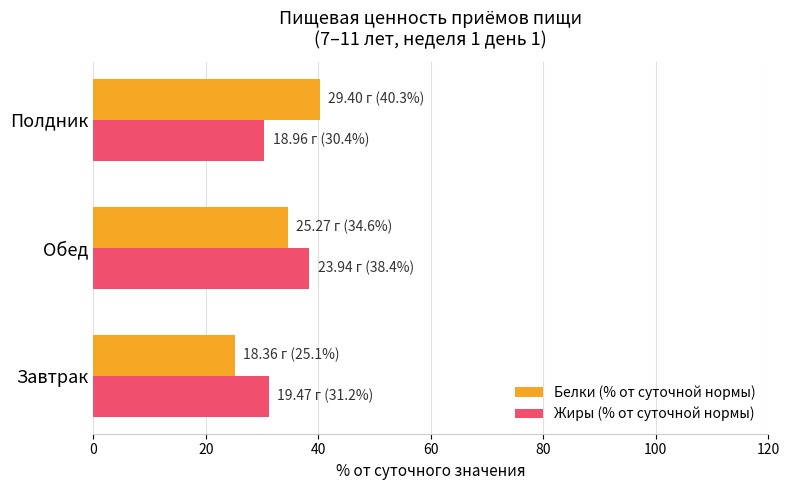

What is the smallest value displayed?

25.1